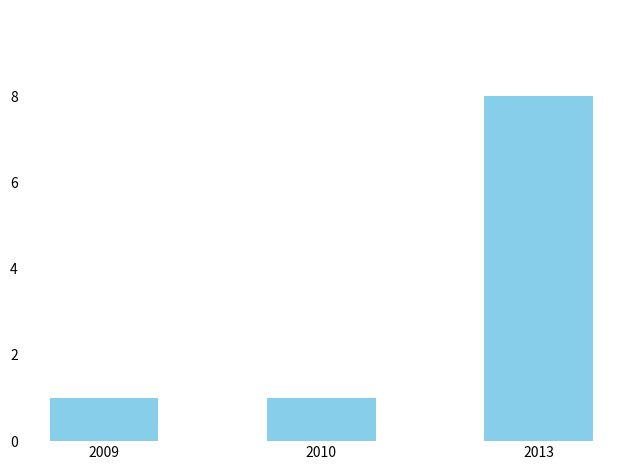

Reading right to left, extract all data points from this chart.

8	1	1